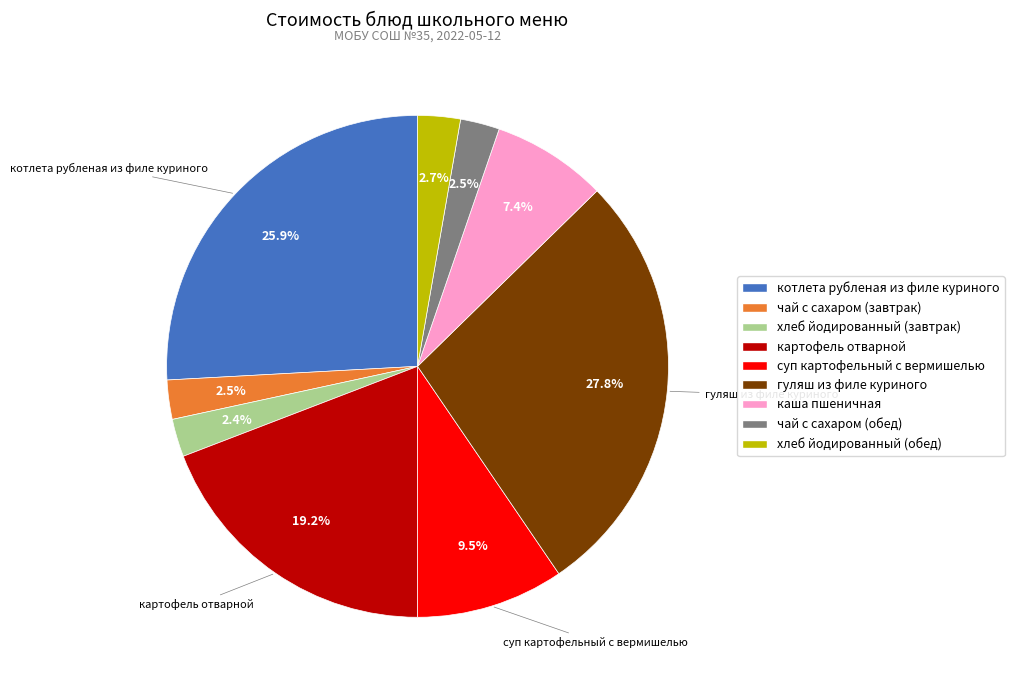

True or false: картофель отварной accounts for 7% of the total.

False